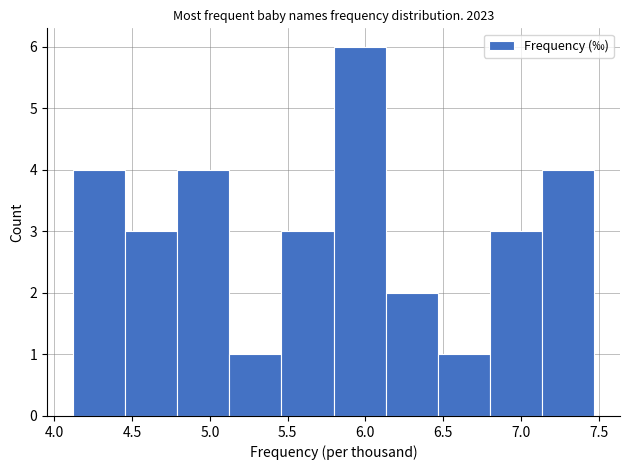

How tall is the bar that spans 5.795 to 6.130 on the x-axis? Neither the bar edges nor the heights are printed on the chart, so give them approximately, as read against the axes.

6